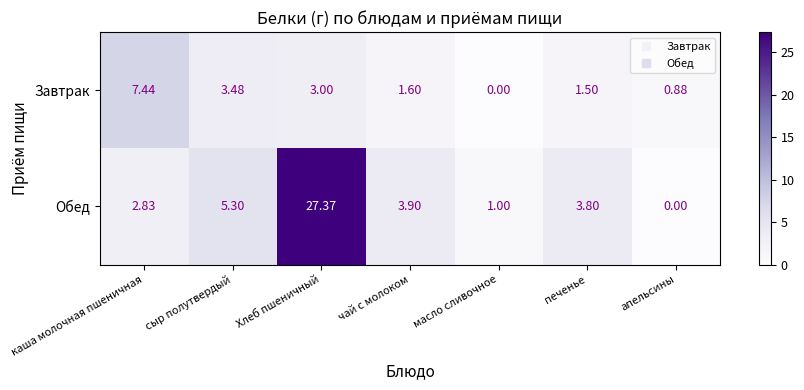

Which series has the largest range (max minus min)?

Обед